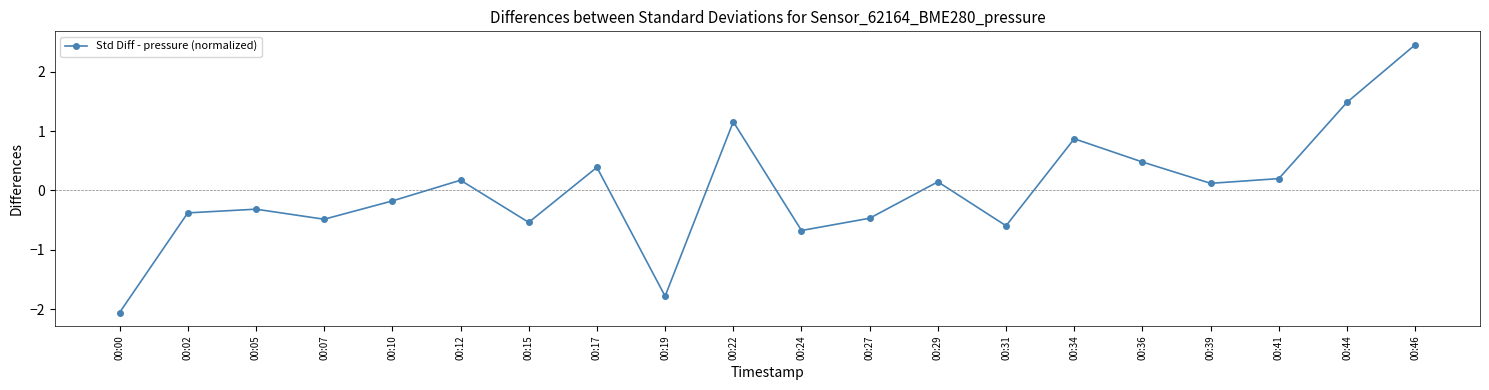

How many positive values are there?

10